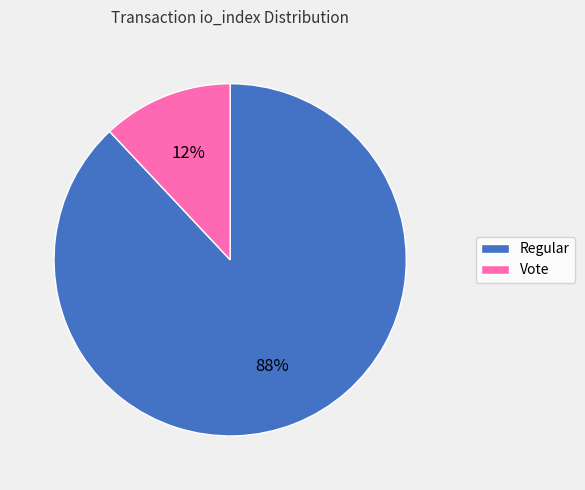

True or false: Vote accounts for 21% of the total.

False